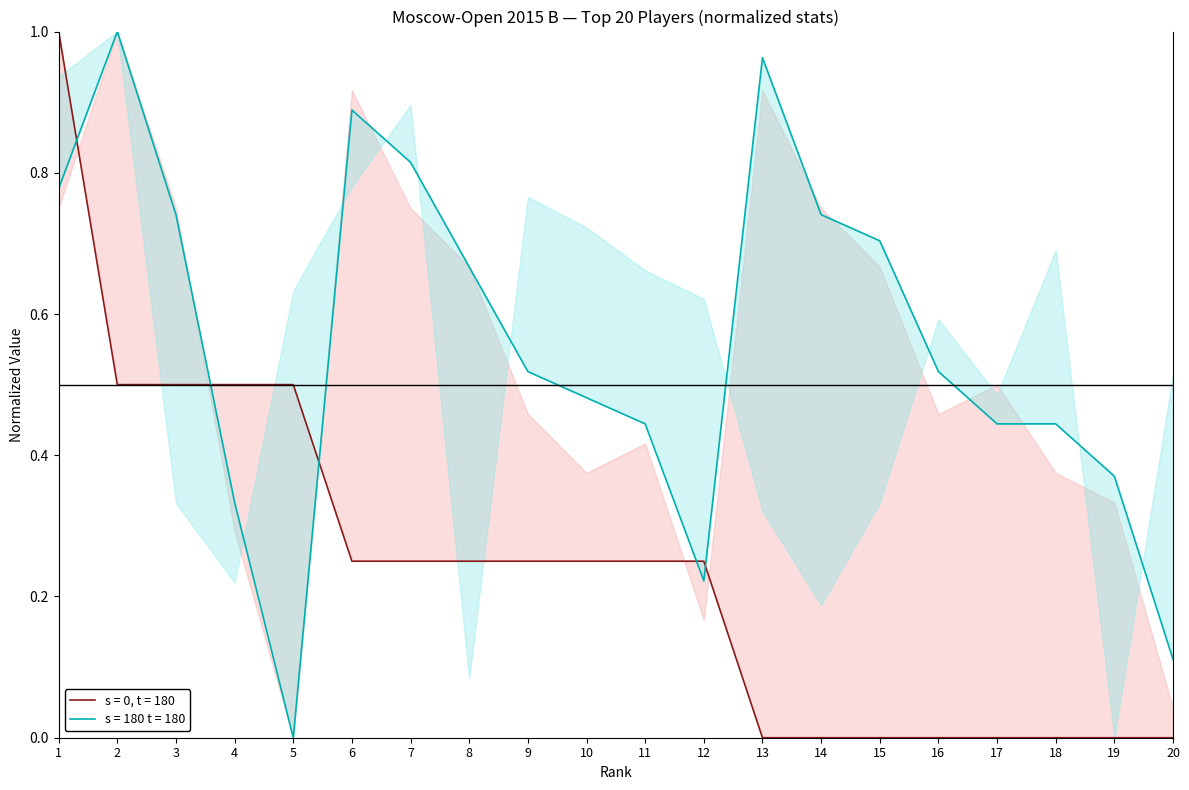

What is the difference between the Очки values at 14 and 6?

0.2